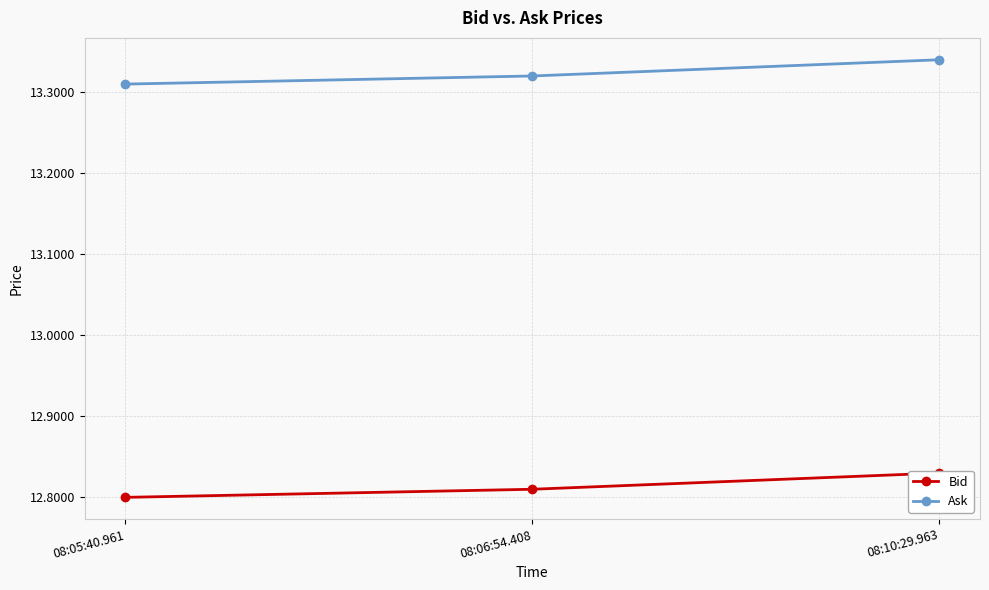

What is the spread (max minus min) of values at 08:10:29.963?

0.5